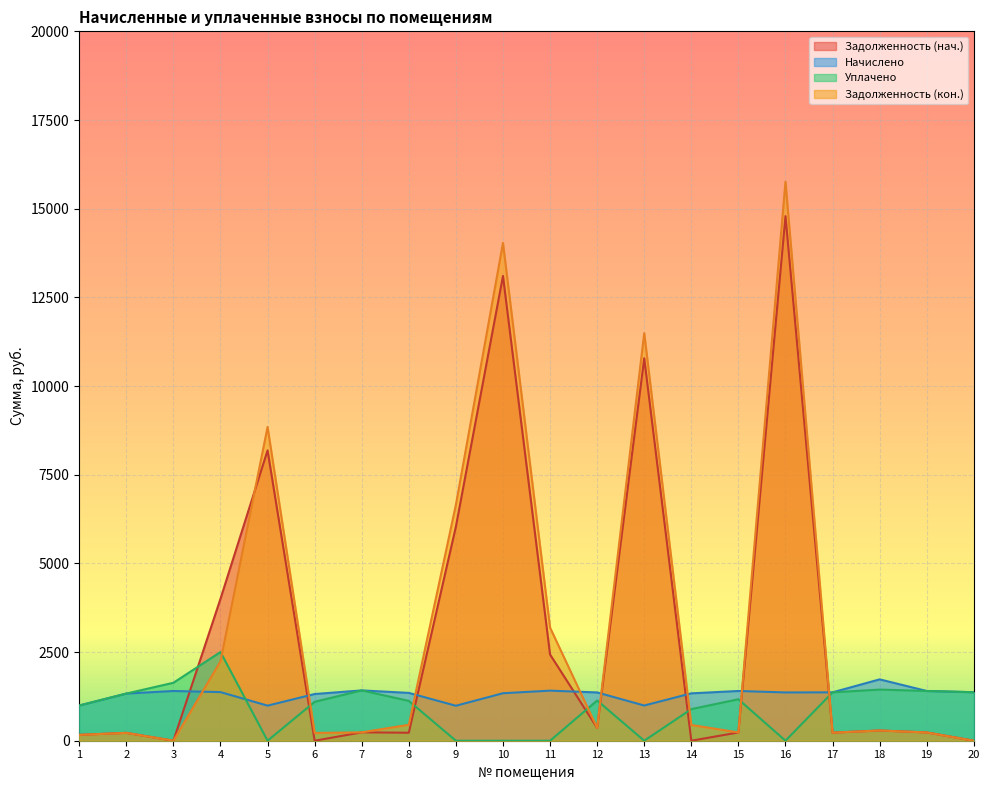

What is the sum of the nachisleno values at 19 and 3?

2804.8